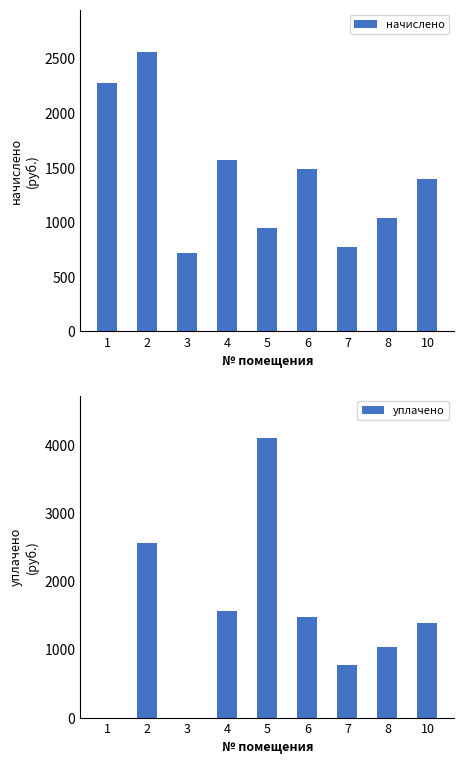

List the series in order of their overall mean, lowest first.

начислено, уплачено